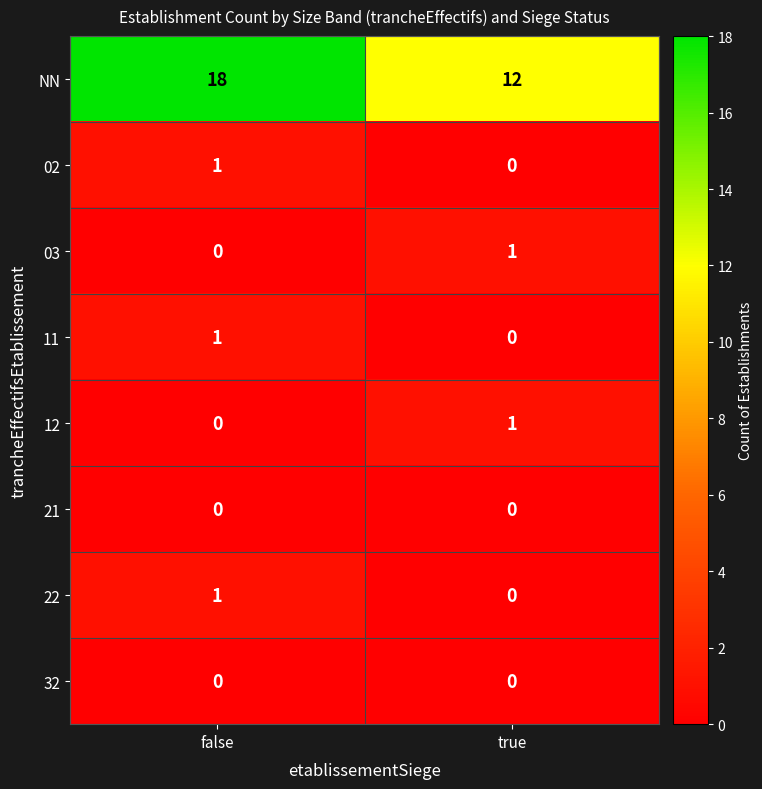

Reading right to left, transcribe all the data shown in this chart.

NN: true=12	false=18
02: true=0	false=1
03: true=1	false=0
11: true=0	false=1
12: true=1	false=0
21: true=0	false=0
22: true=0	false=1
32: true=0	false=0